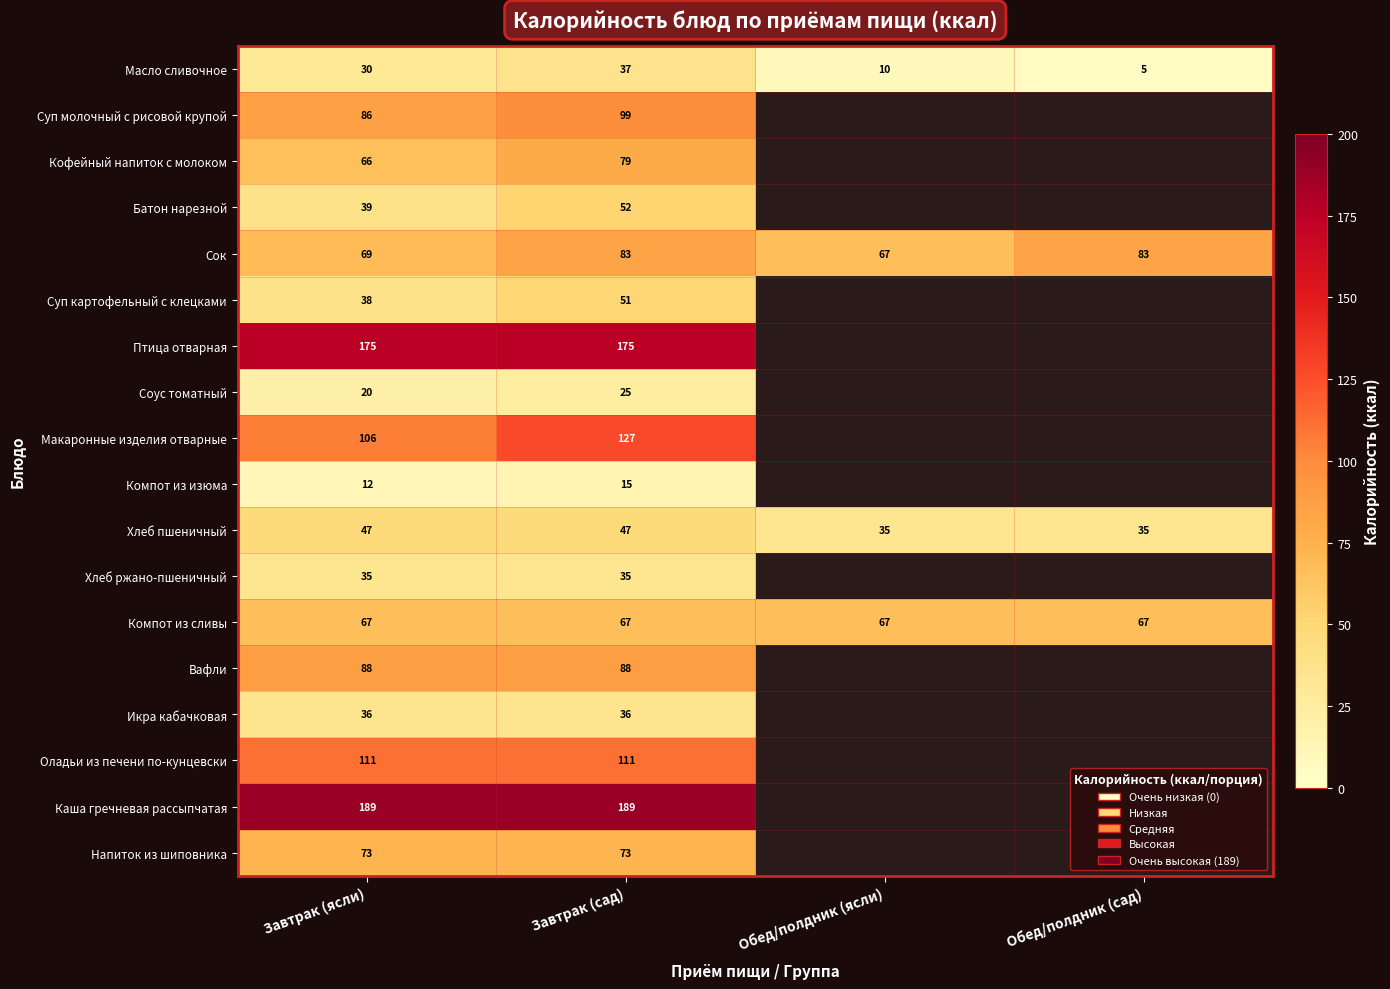

How many series are shown in this chart?

18